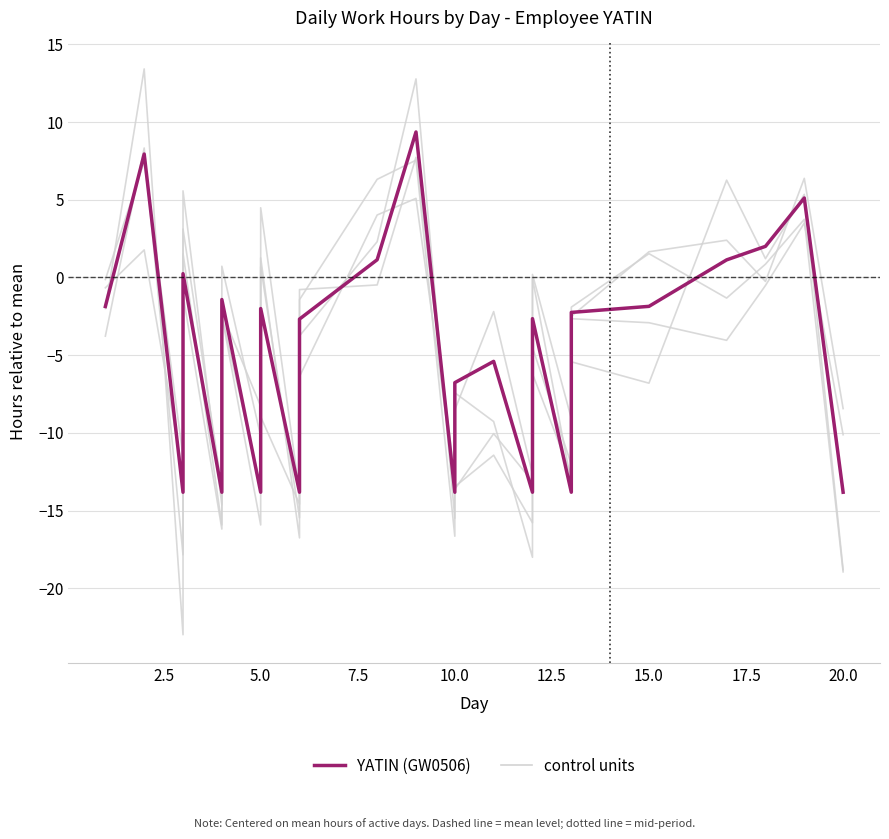

What are all the series names shown in the legend?

control units, YATIN (GW0506)